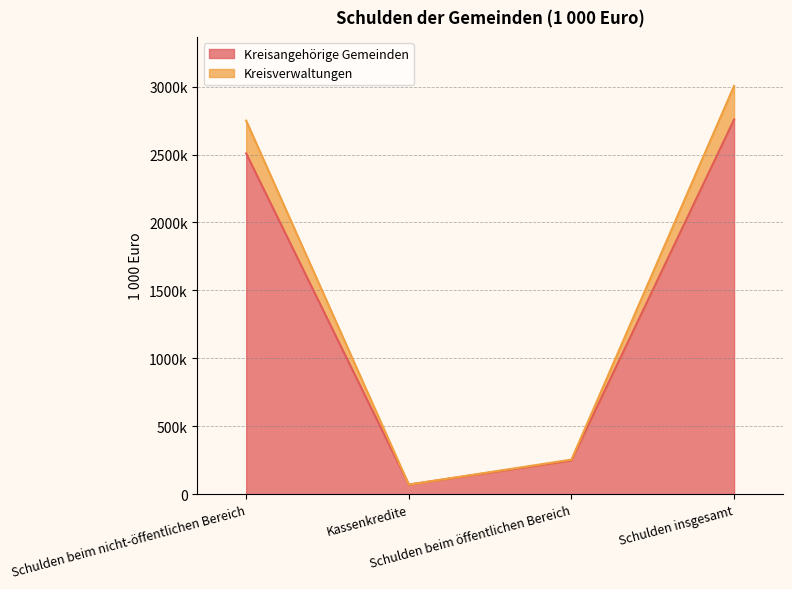

Rank the series at Schulden beim öffentlichen Bereich from lowest to highest value.

Kreisangehörige Gemeinden, Kreisverwaltungen